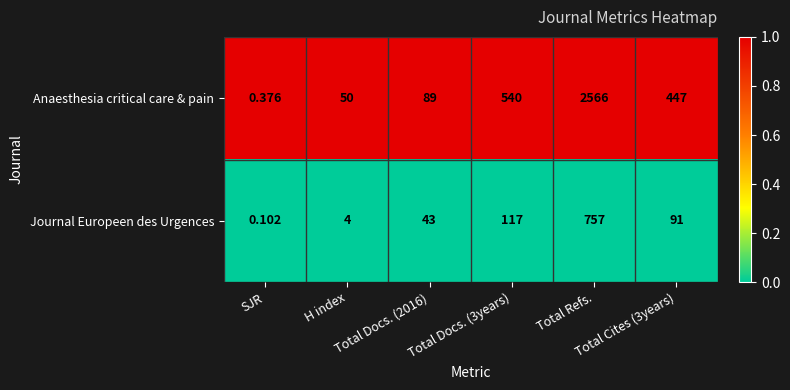

Which series has the largest range (max minus min)?

Anaesthesia critical care & pain